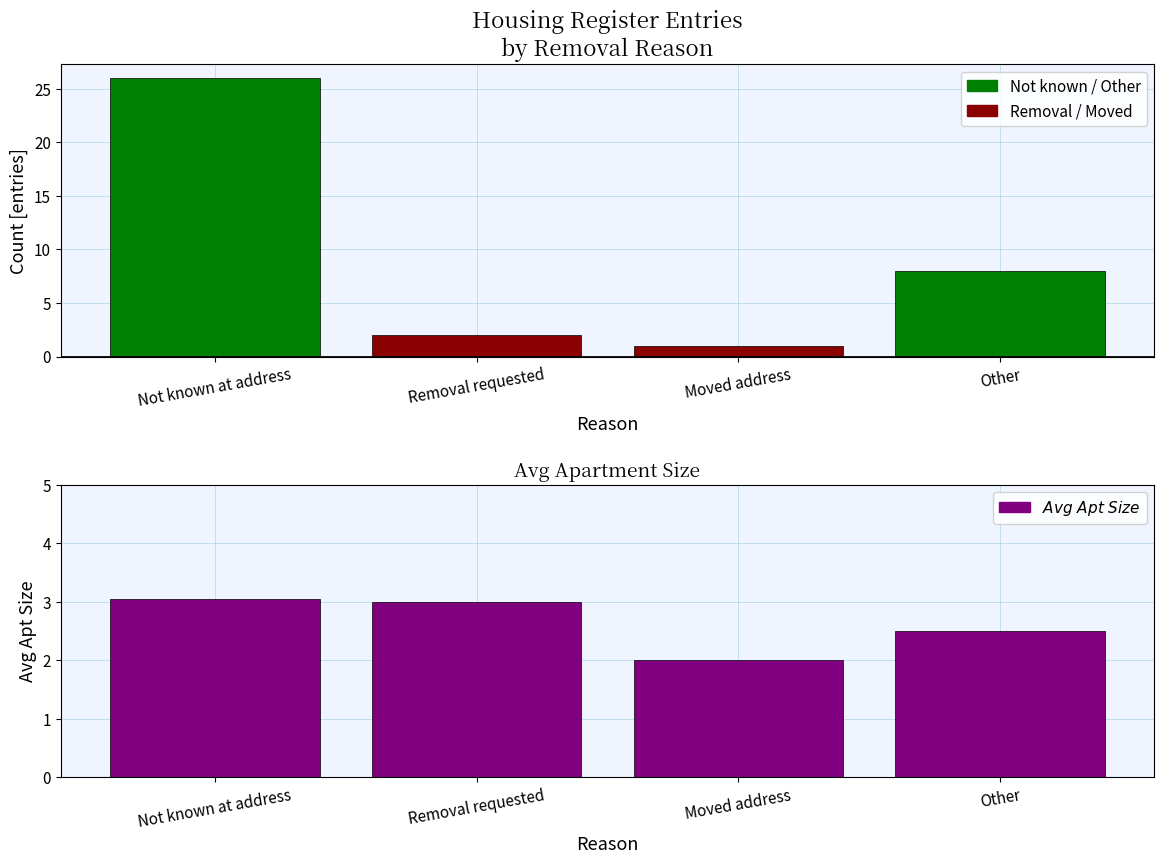

At Other, list the series in order from smallest to largest.

Avg Apt Size, Count